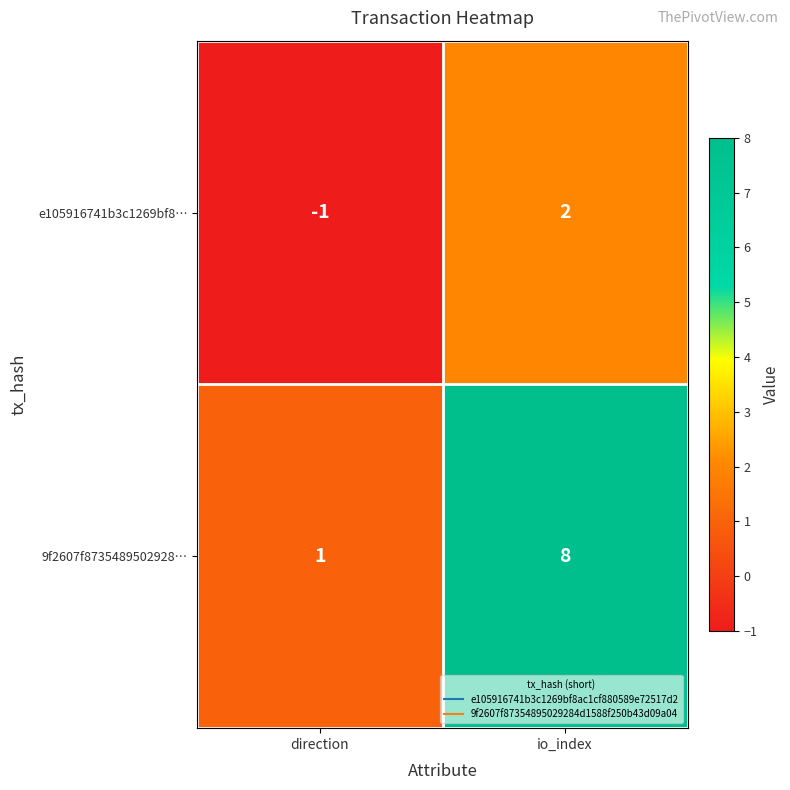

What is the difference between the maximum and minimum values in the 9f2607f8735489502928… series?

7